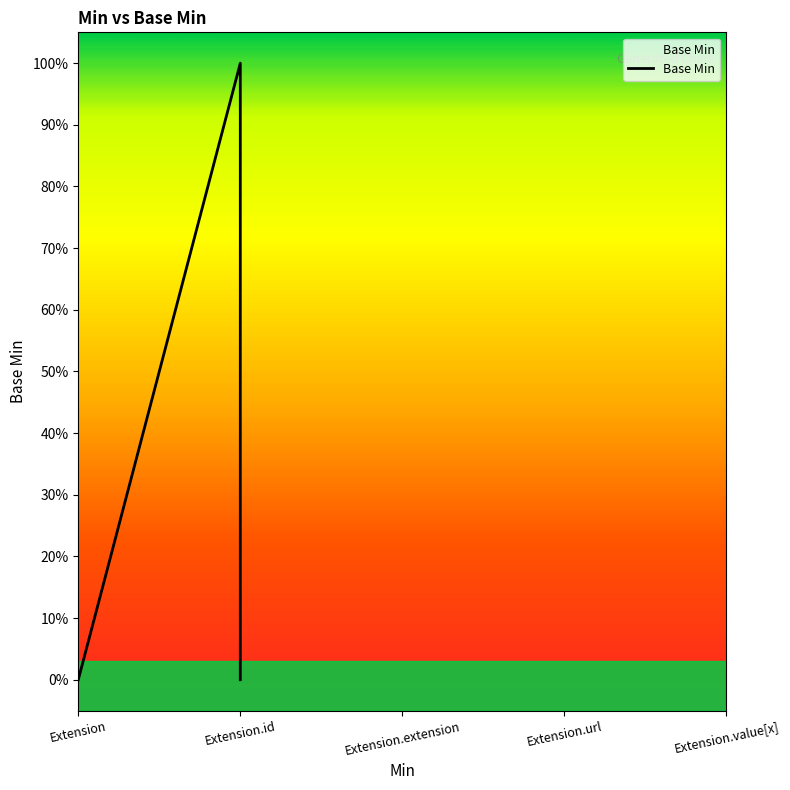

How many lines are shown in the chart?

1